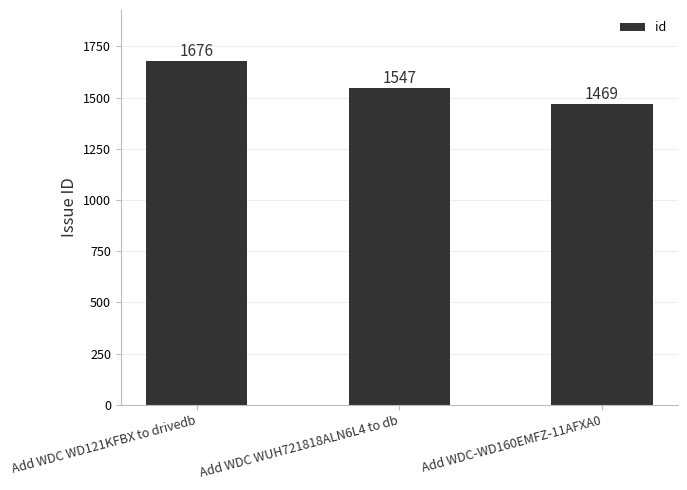

Are the bars horizontal?

No